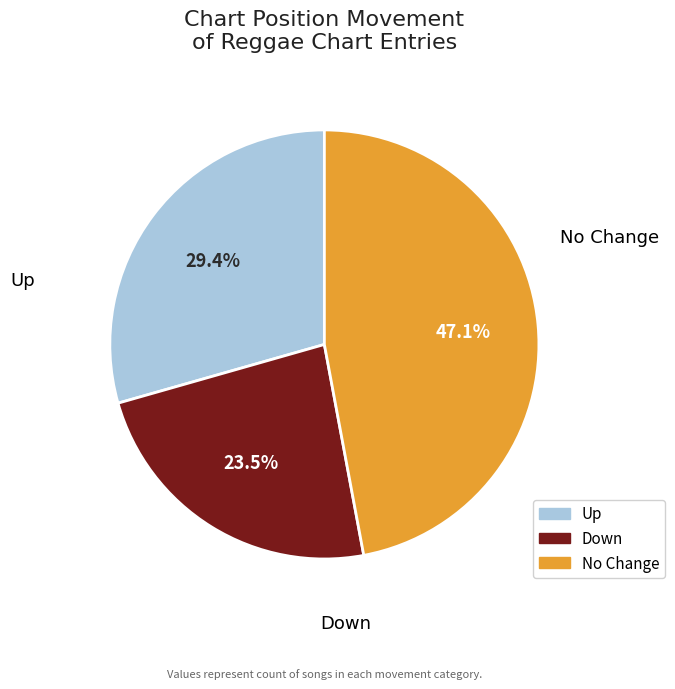

To the nearest percent, what is the difference between the largest and smallest slice percentages?

24%